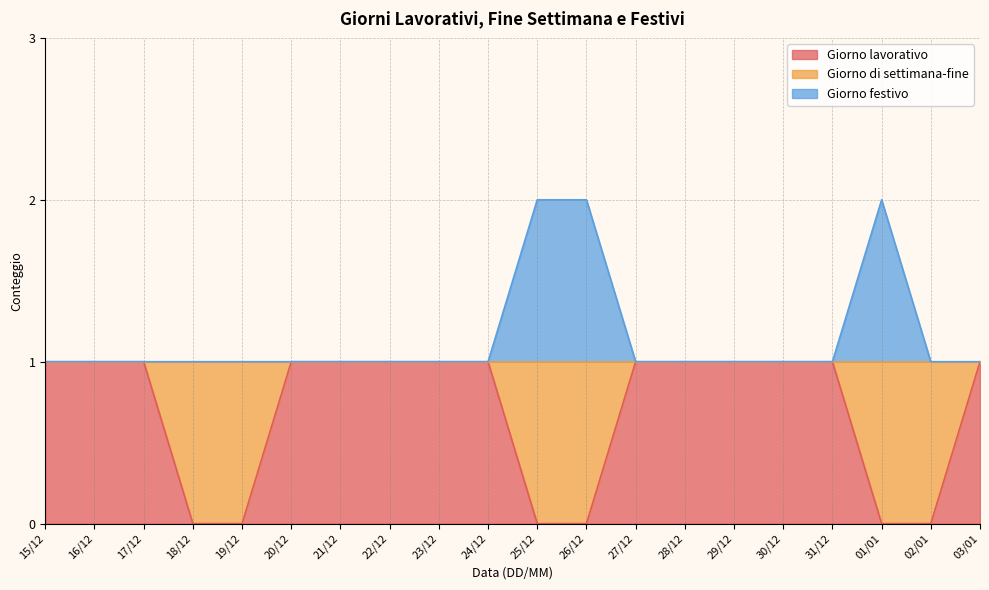

List the series in order of their overall mean, highest first.

Giorno festivo, Giorno lavorativo